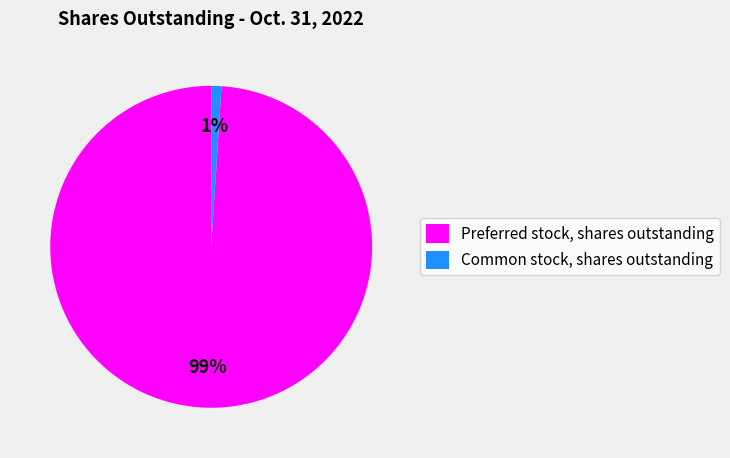

Rank the categories by value from lowest to highest.

Common stock, shares outstanding, Preferred stock, shares outstanding